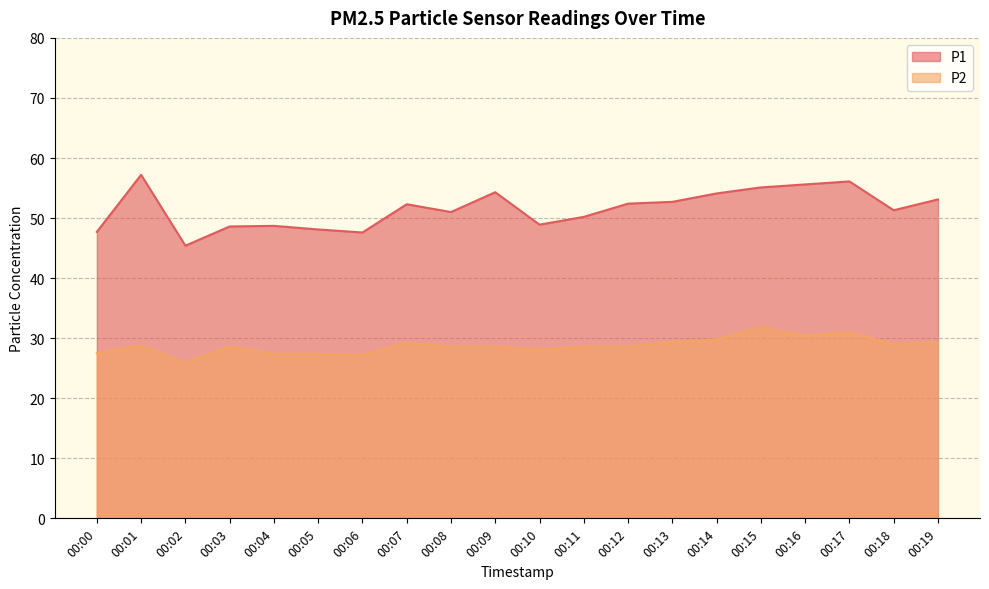

At how many categories does at least one series exceed 53?

7